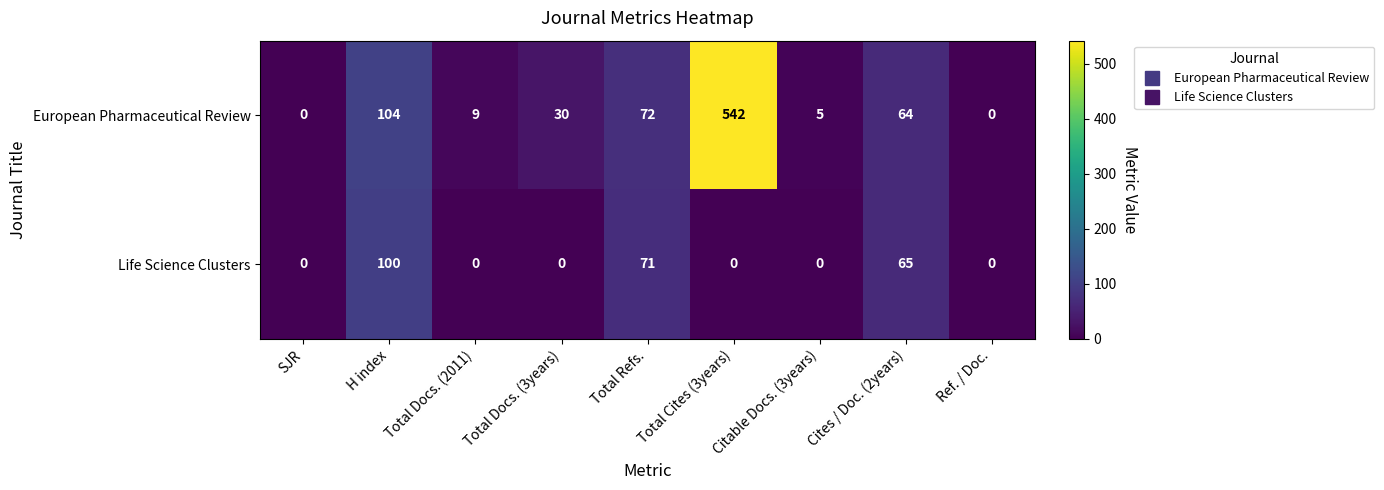

What value does the European Pharmaceutical Review series have at Total Docs. (3years)?

30